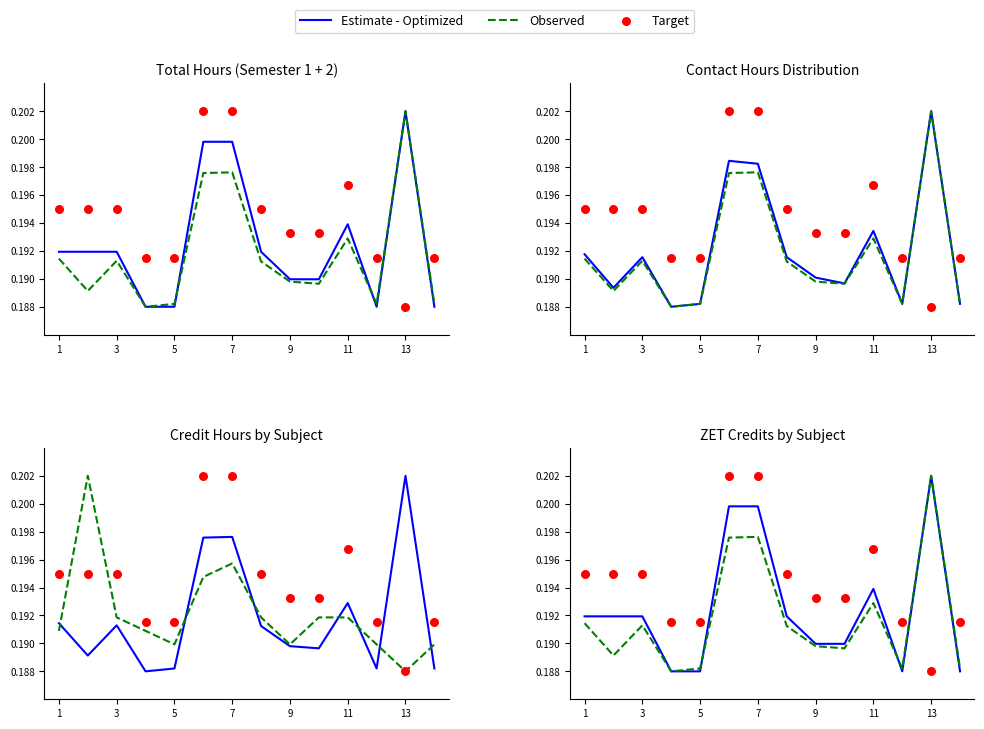

Which series has the largest Y range (max minus min)?

Estimate - Optimized